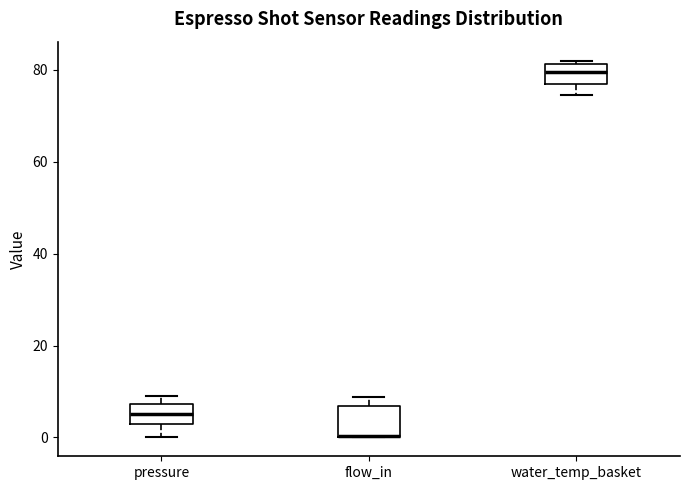

Where does the median line of the box for pressure sit on the y-axis? The values are not printed on the chart, so give them approximately, as read against the axis.

6